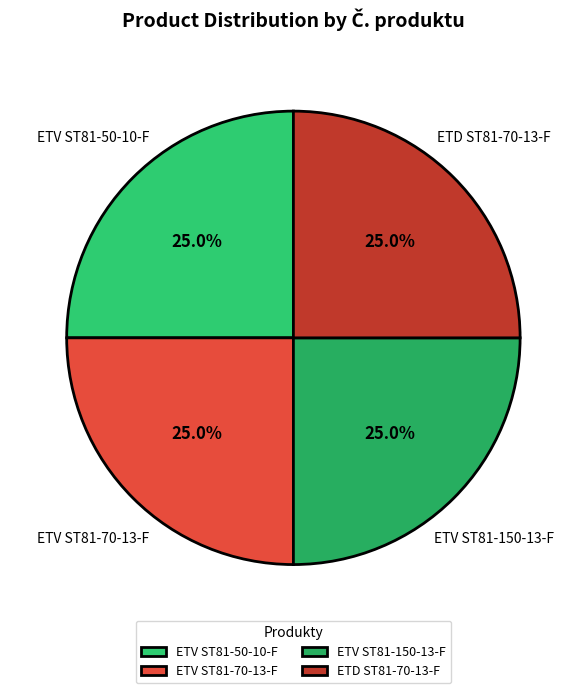

How much of the chart is everything except ETV ST81-50-10-F?

75.0%